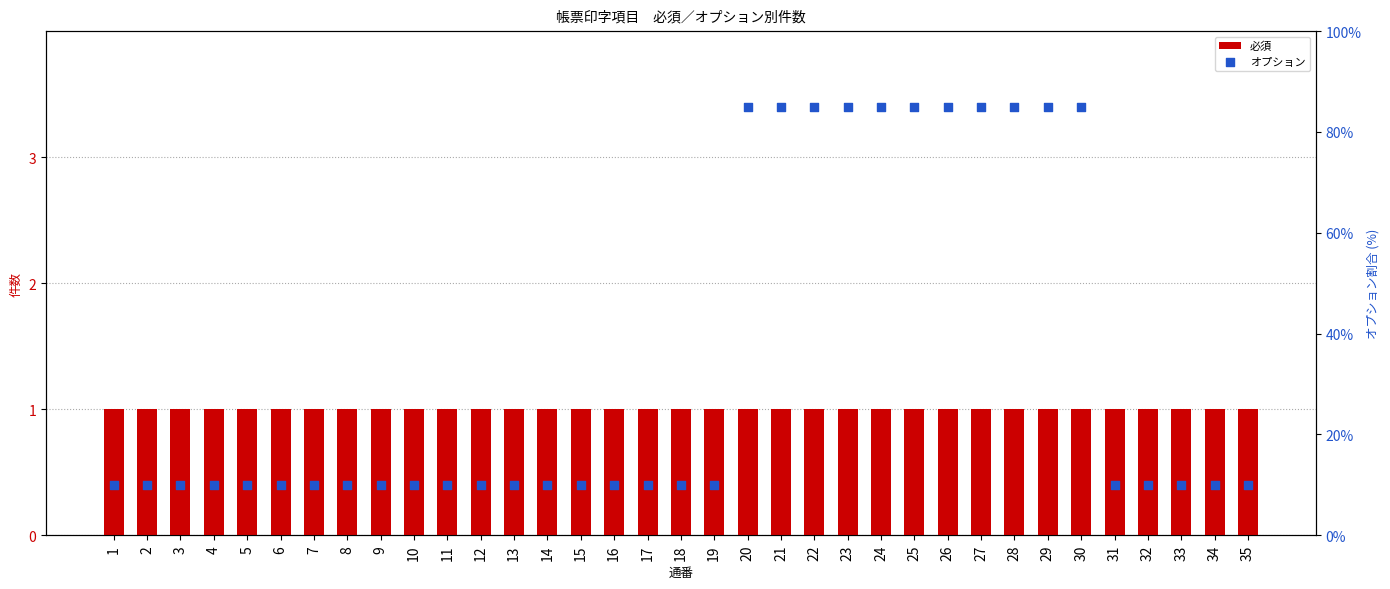

What are all the series names shown in the legend?

必須, オプション